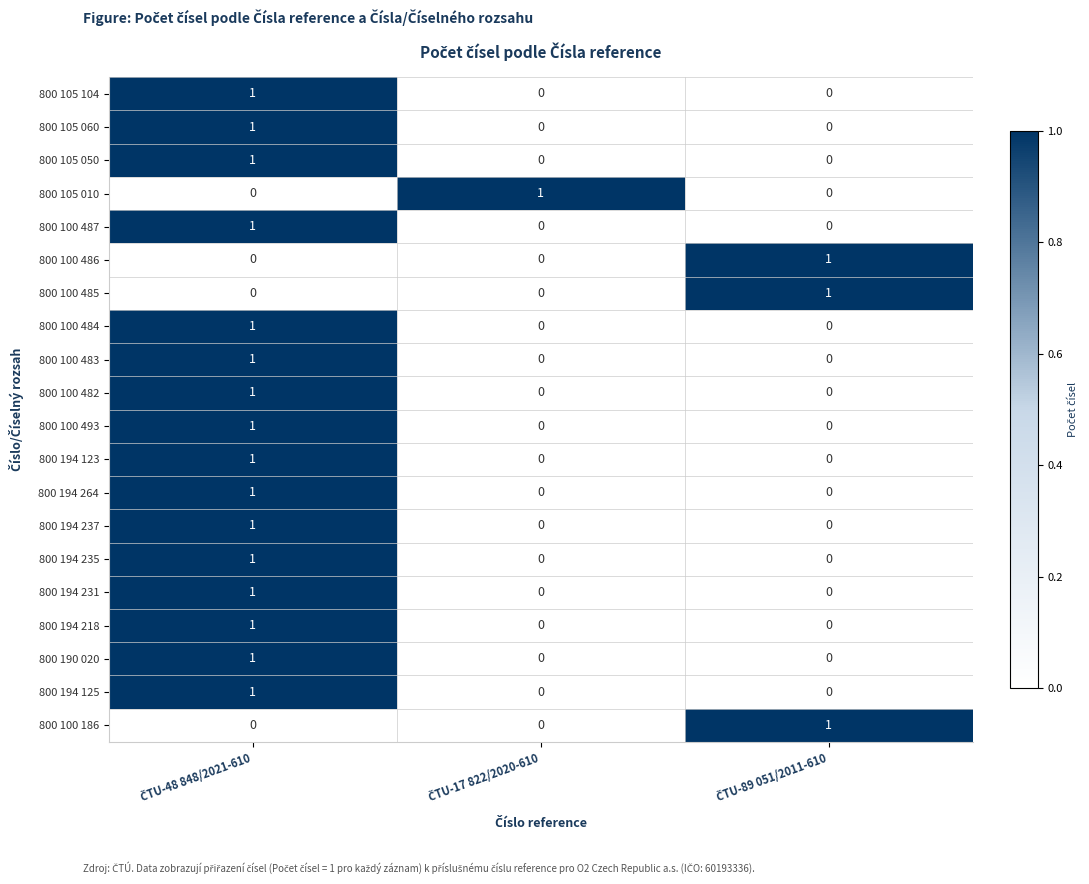

At how many categories does at least one series exceed 0?

3